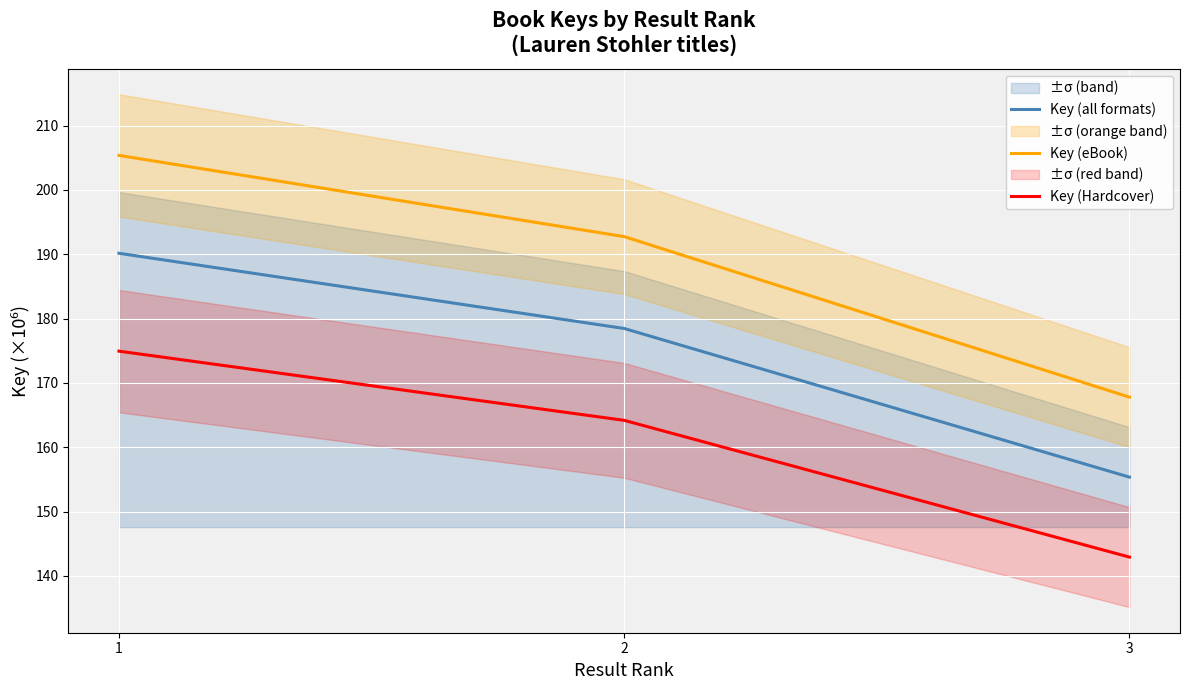

How many lines are shown in the chart?

3